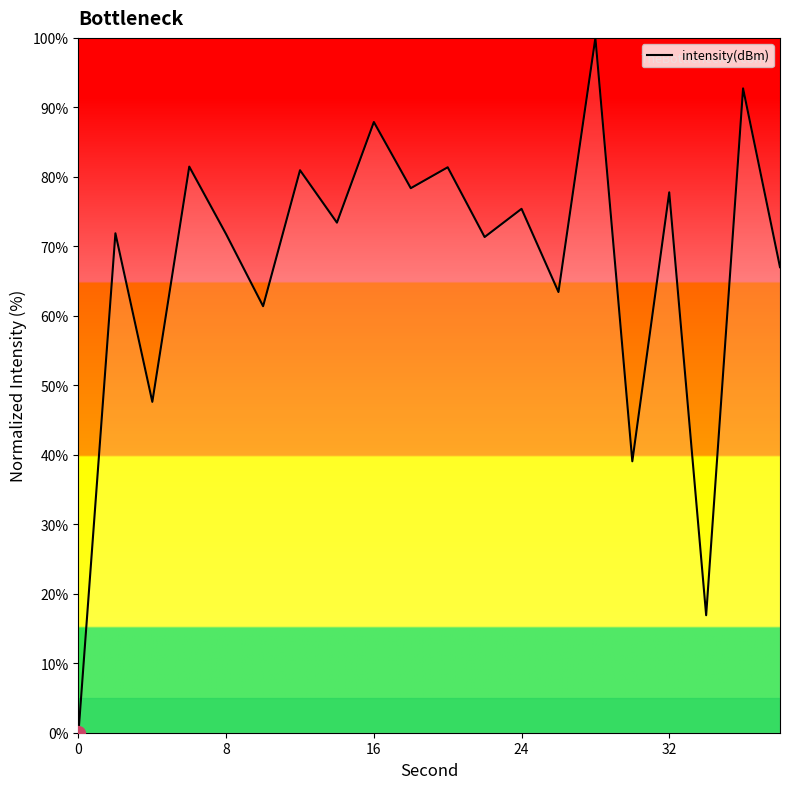

What is the greatest value displayed?

100.0